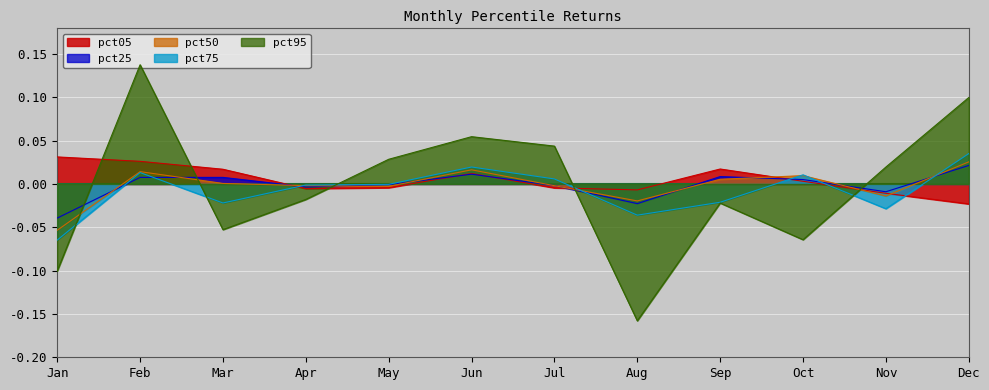

How many lines are shown in the chart?

5